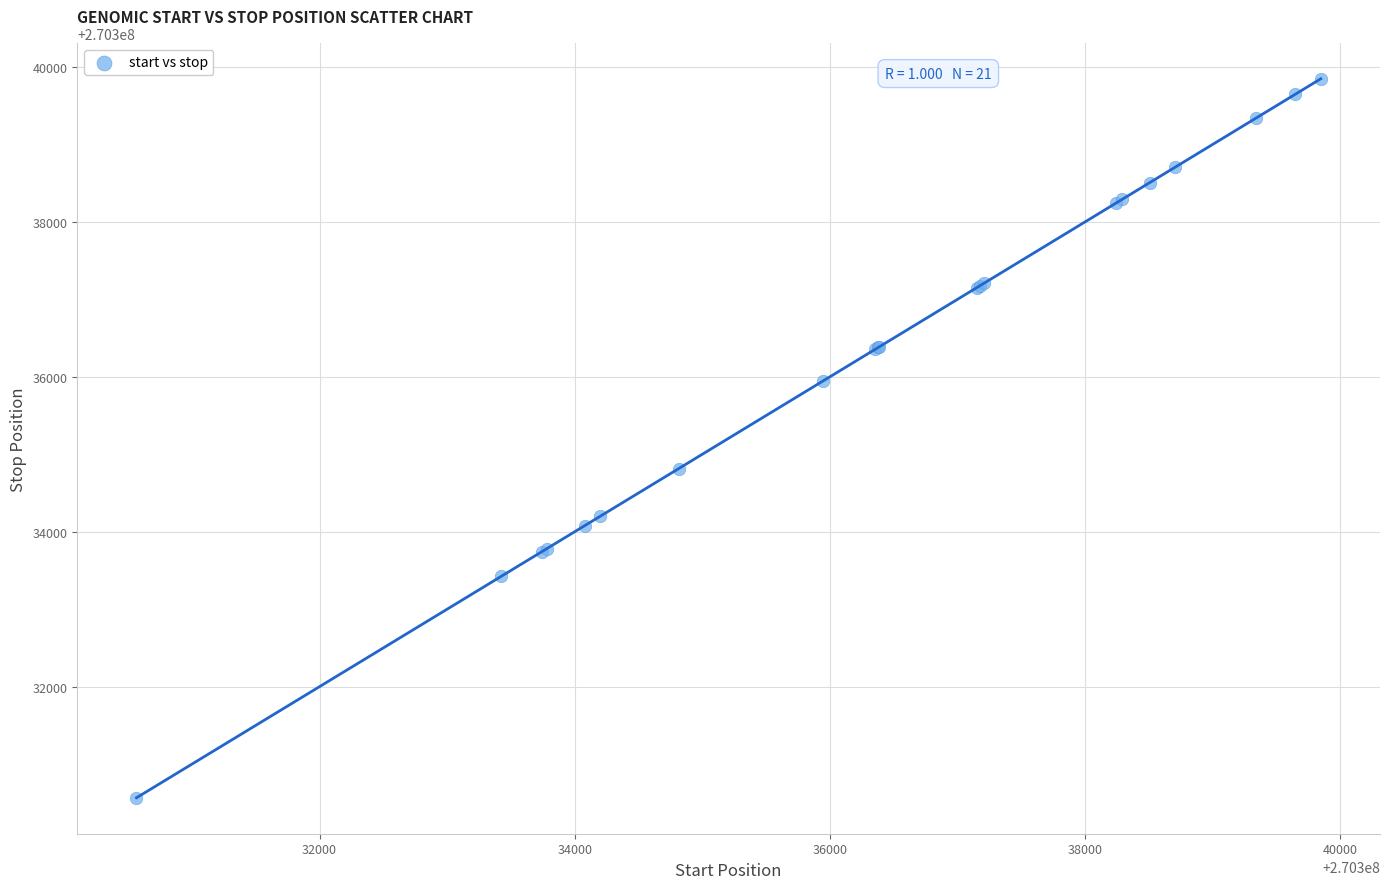

What Y value in the scatter plot is closest to 270335208?

270334817